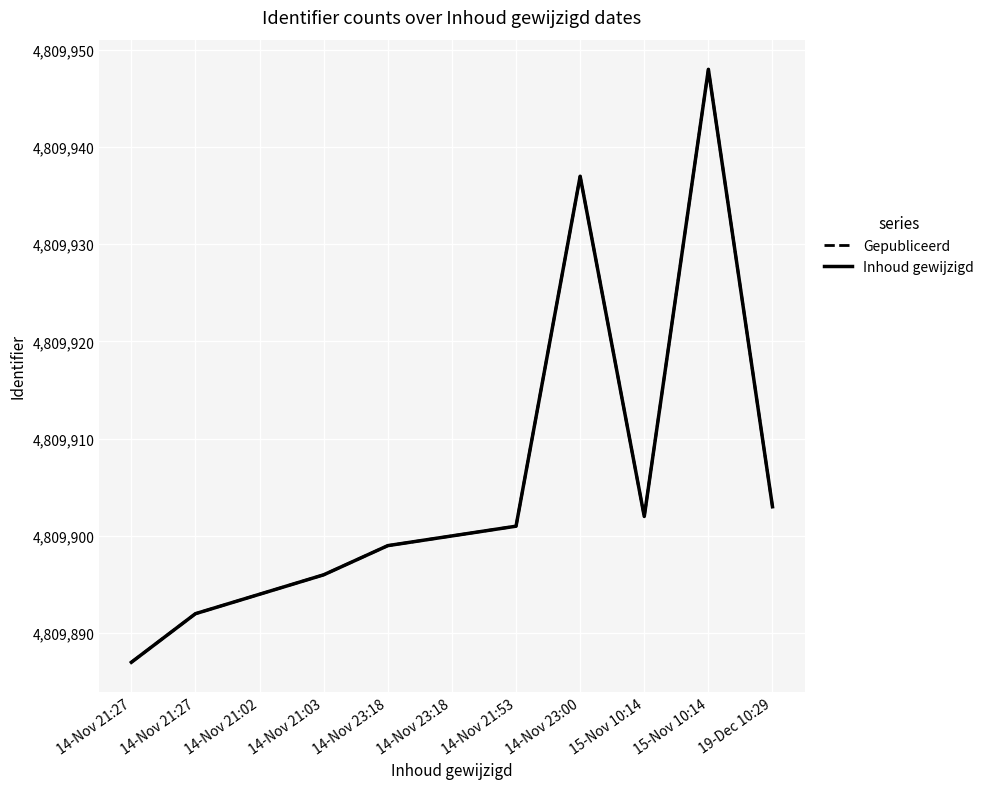

Does the chart have visible grid lines?

Yes